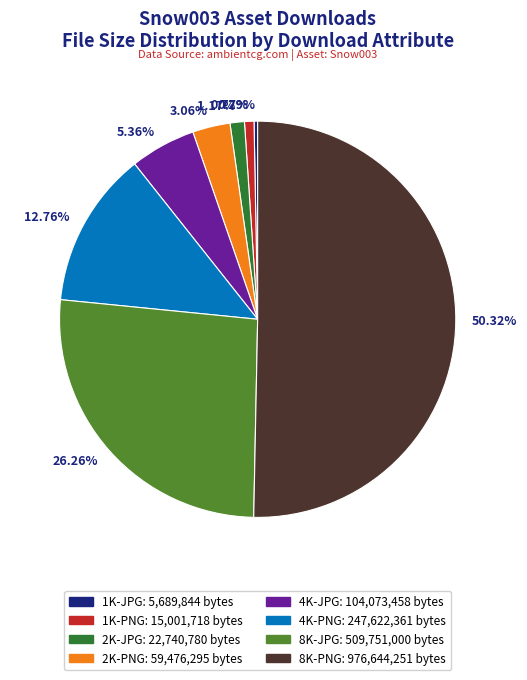

How many slices are in this pie chart?

8